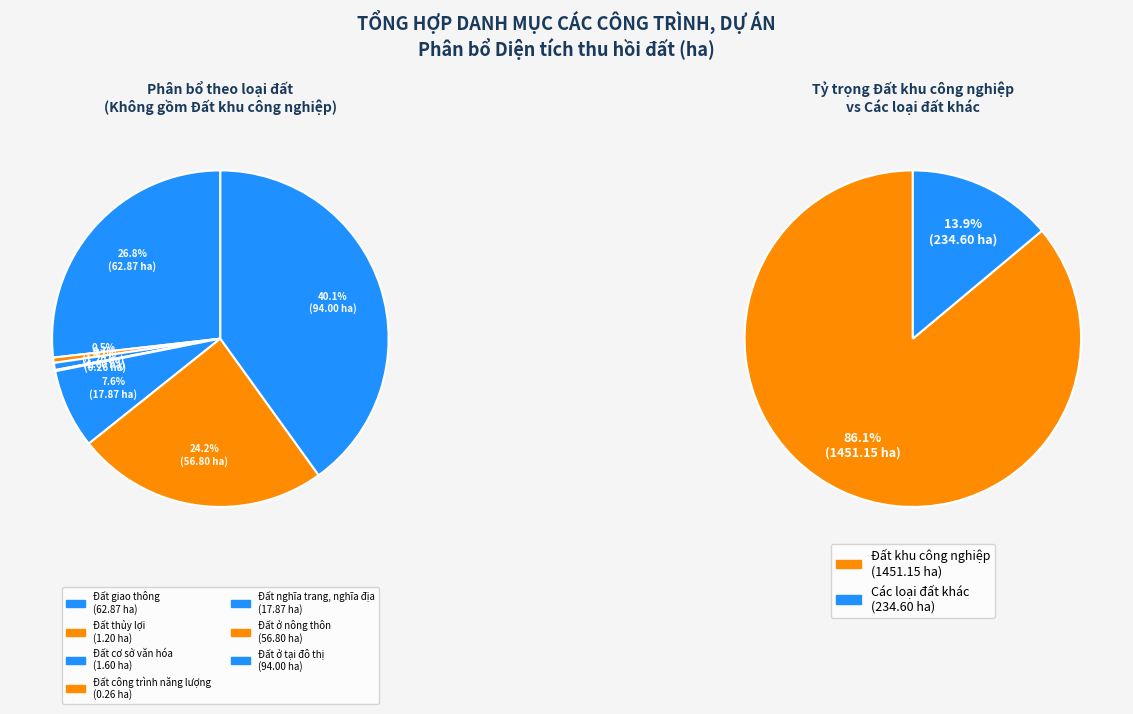

Is Đất khu công nghiệp the majority of the pie?

Yes